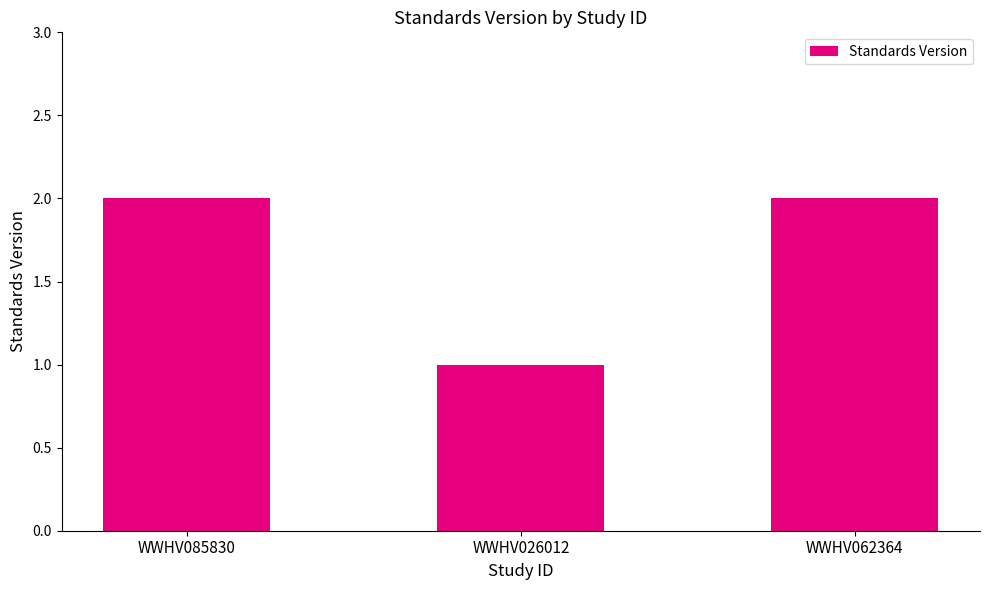

What value does the data have at WWHV085830?

2